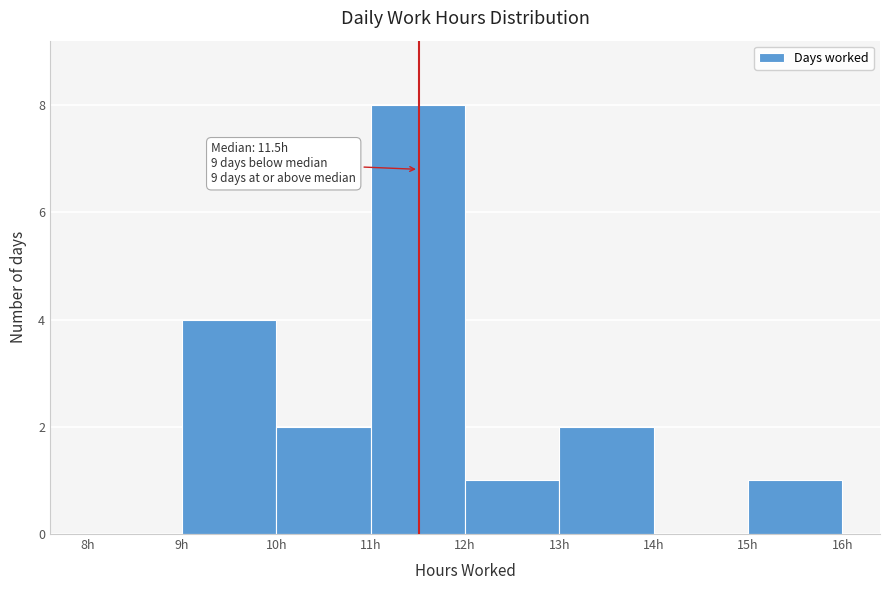

Which range on the x-axis has the tallest bar?

11 to 12